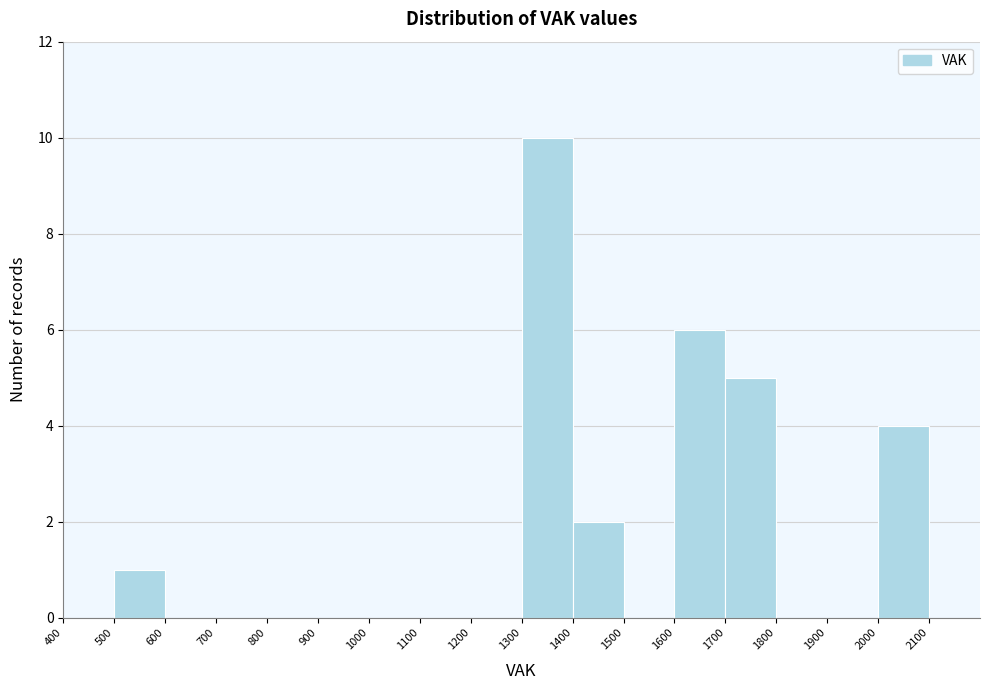

Reading left to right, transcribe this chart: for each bar, give the range it covers on the x-axis and its height. The values are not printed on the chart, so give them approximately, as read against the axis.

400 to 500: 0
500 to 600: 1
600 to 700: 0
700 to 800: 0
800 to 900: 0
900 to 1000: 0
1000 to 1100: 0
1100 to 1200: 0
1200 to 1300: 0
1300 to 1400: 10
1400 to 1500: 2
1500 to 1600: 0
1600 to 1700: 6
1700 to 1800: 5
1800 to 1900: 0
1900 to 2000: 0
2000 to 2100: 4
2100 to 2200: 0